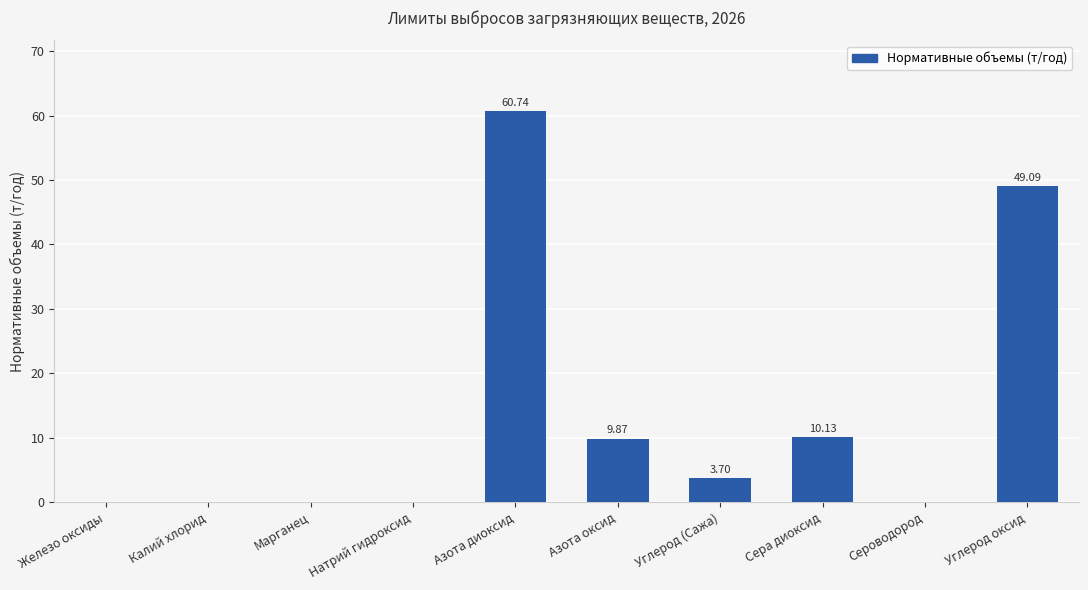

How many distinct data groups are displayed?

1